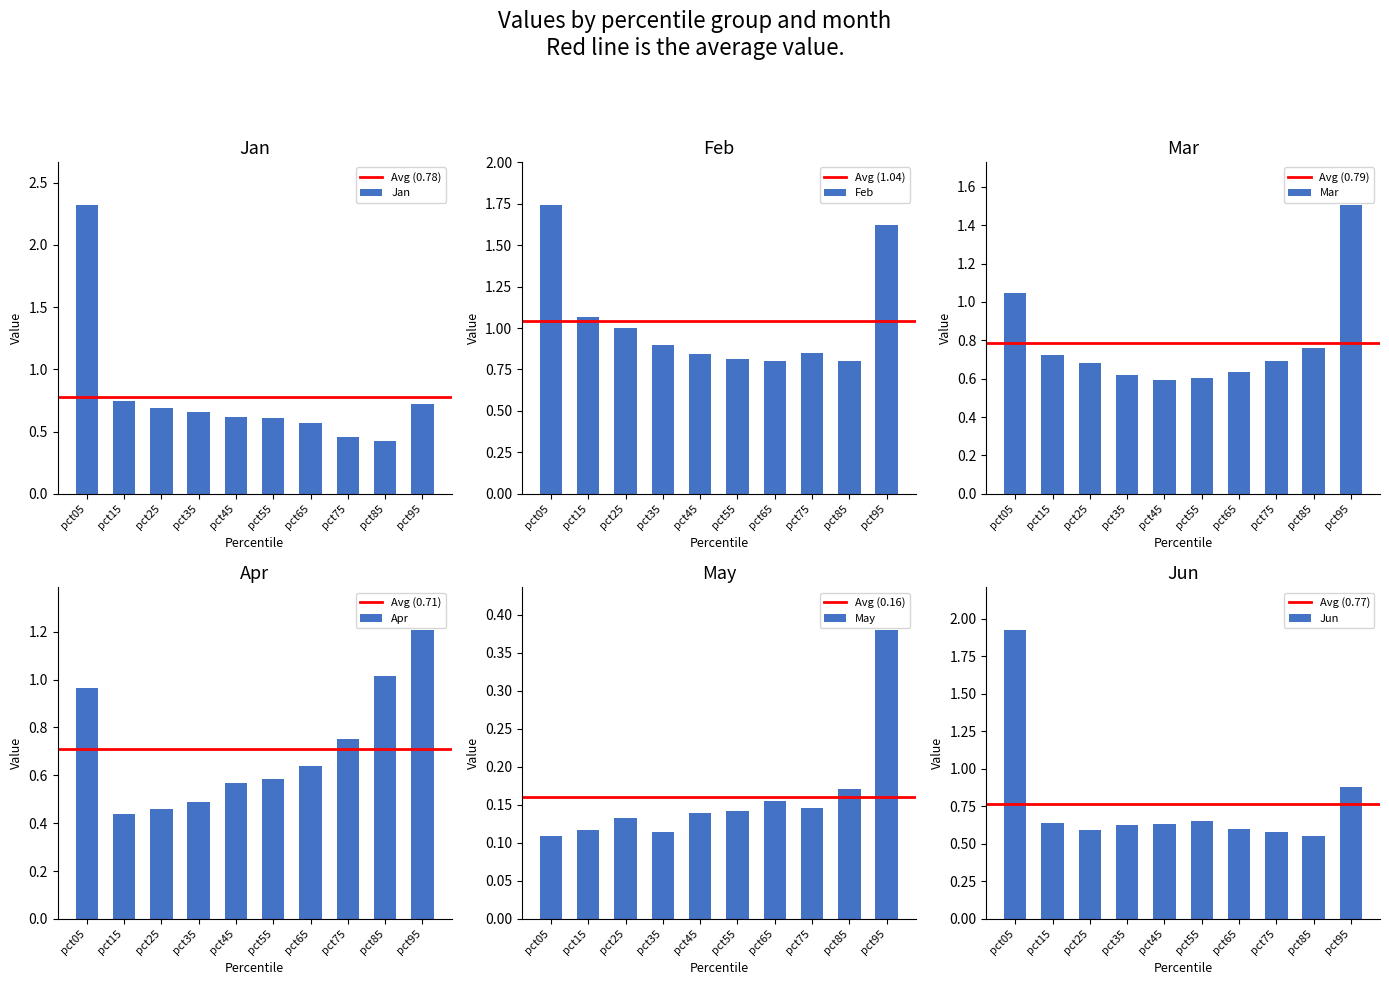

List the series in order of their peak value, highest first.

Jan, Jun, Feb, Mar, Apr, May